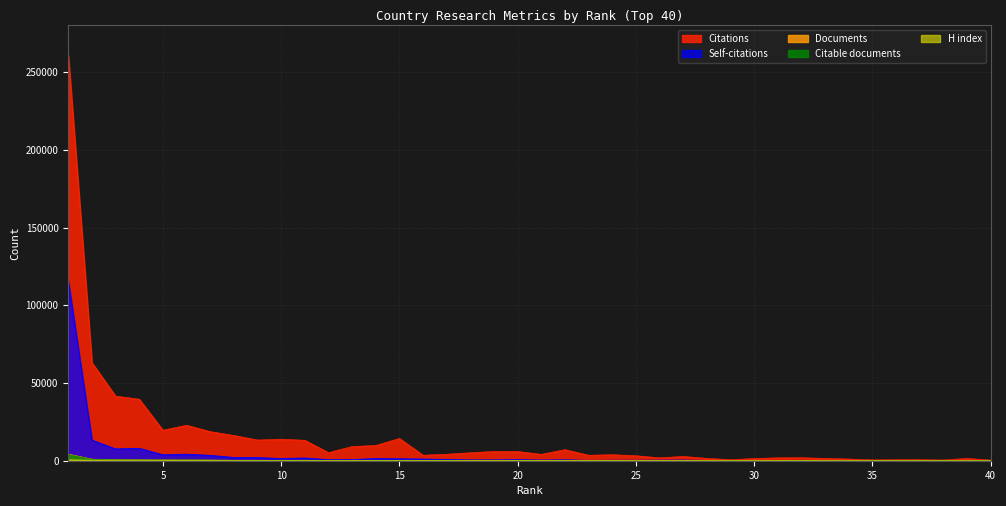

The value of Self-citations at 33 is 90. True or false?

True